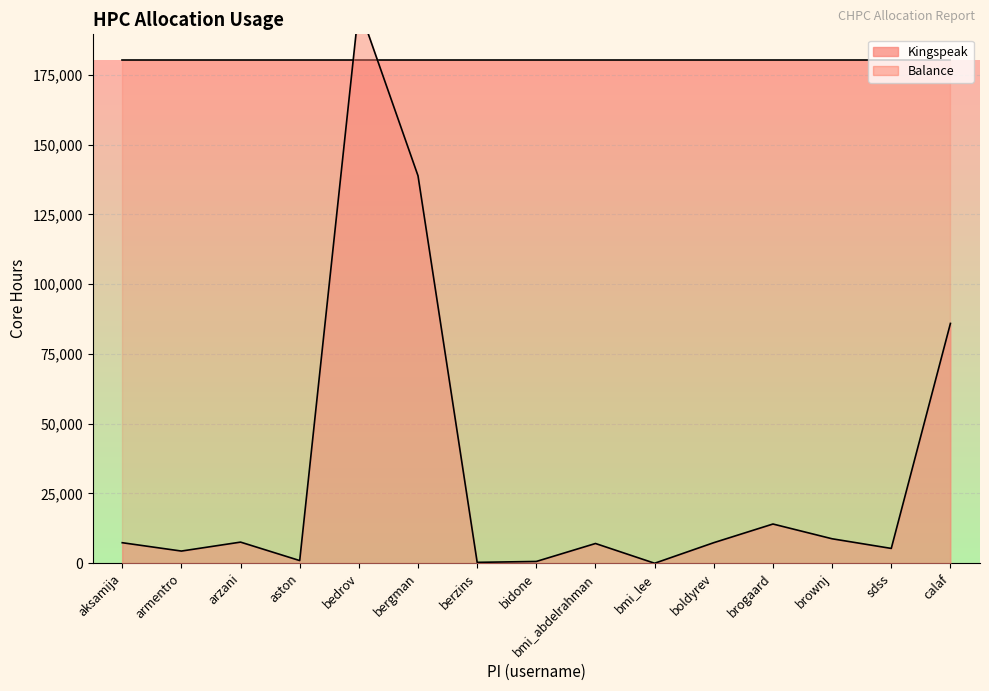

What is the sum of all values?

487732.2